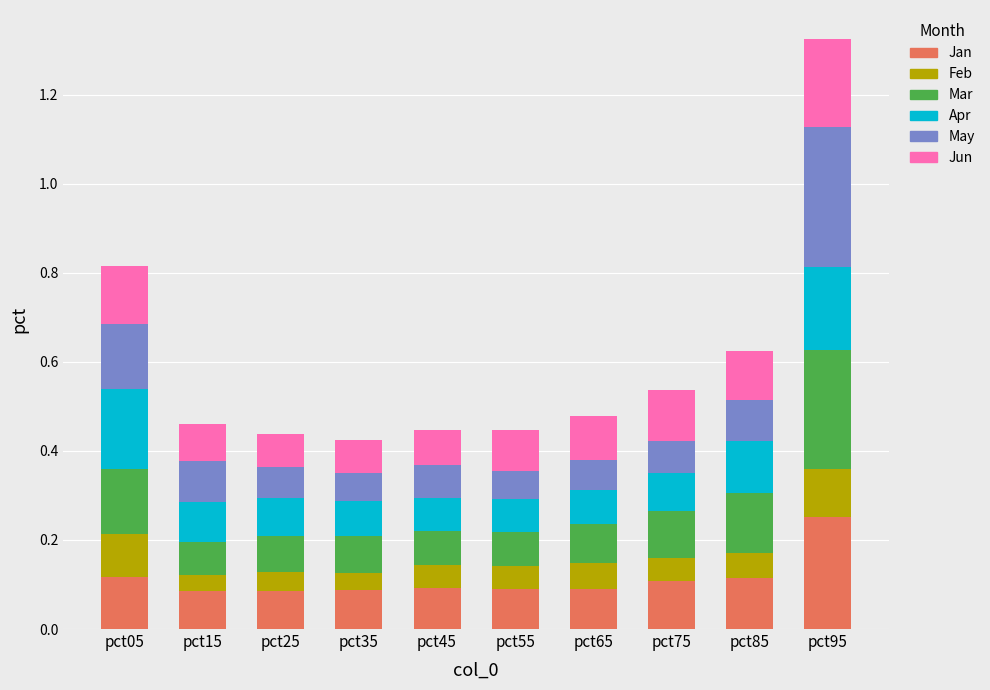

Is it true that Jan equals 0.1 at pct55?

True